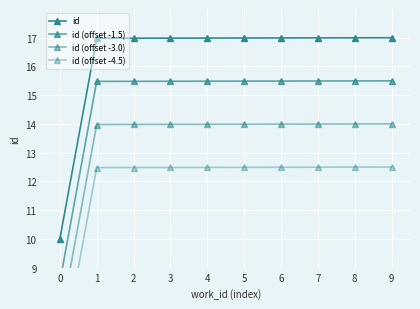

What is the difference between the highest and lowest values at 8?

4.5